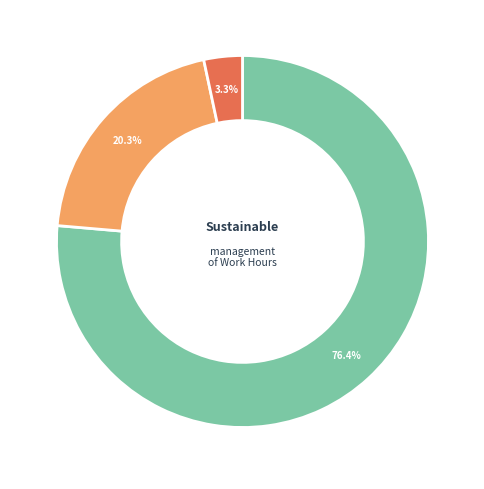

Is there any slice that represents more than half of the pie?

Yes